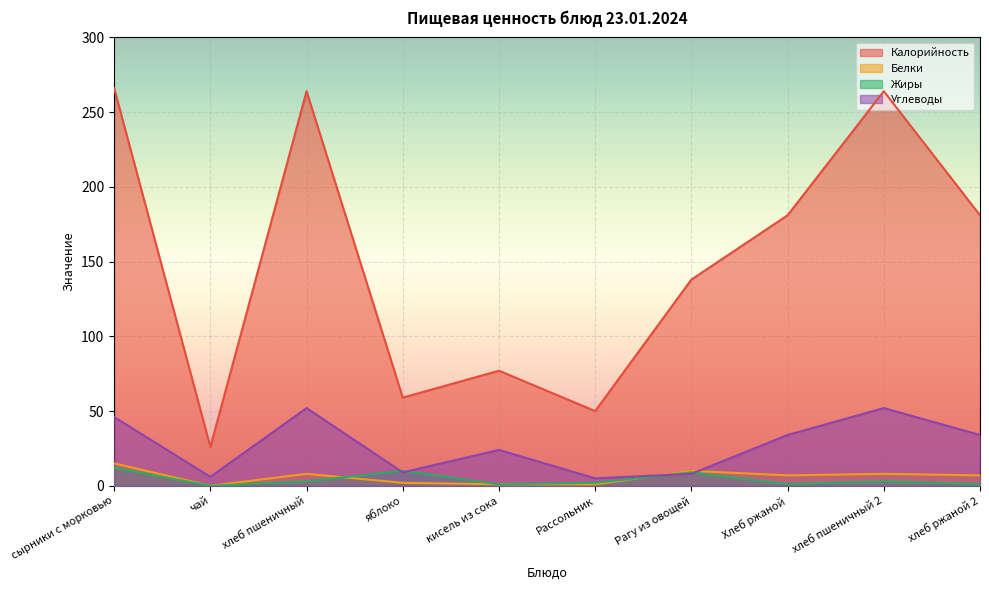

At хлеб ржаной 2, list the series in order from smallest to largest.

Жиры, Белки, Углеводы, Калорийность